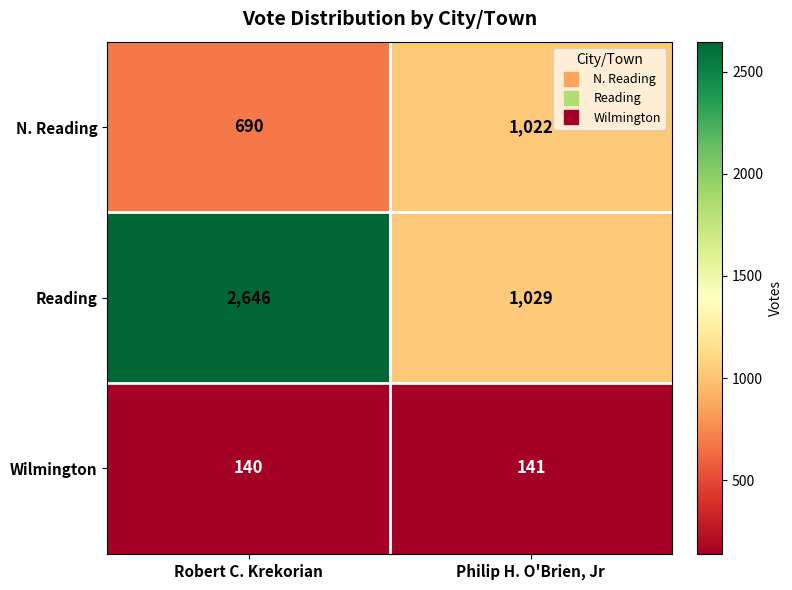

How many series are shown in this chart?

3